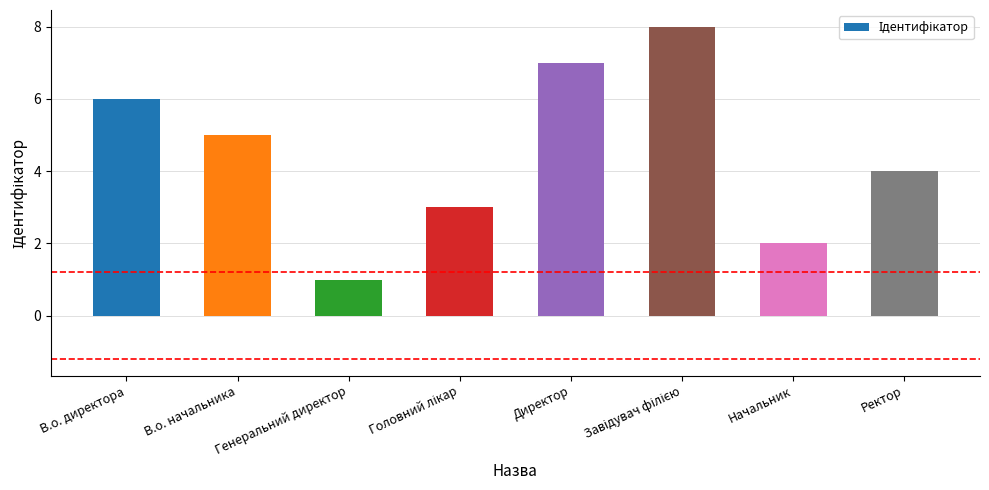

What is the difference between the second highest and second lowest values?

5